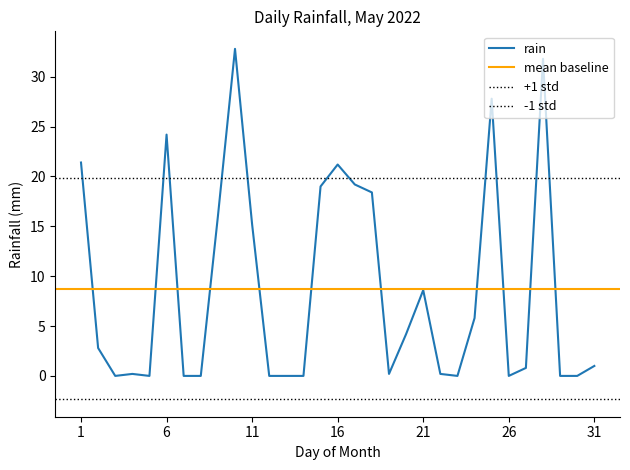

What is the maximum value shown in the chart?

32.8